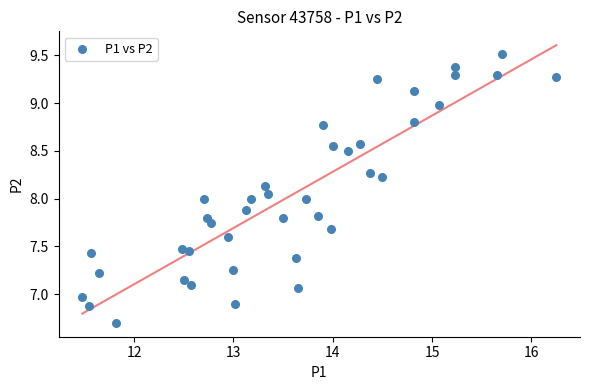

What is the range of X values (max minus min)?

4.8